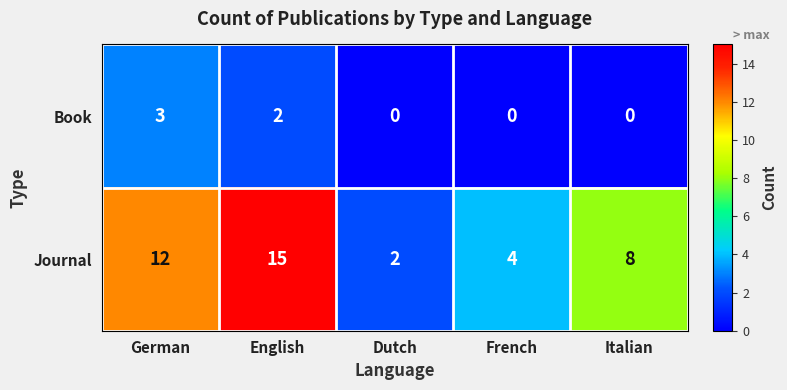

At which category does the chart reach its peak across all series?

English